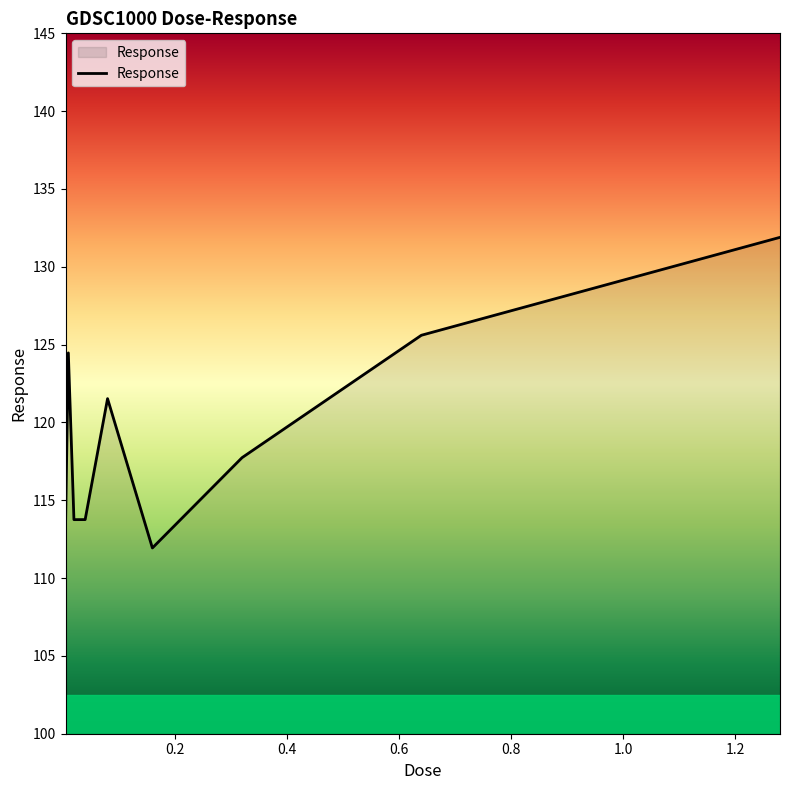

What is the smallest value displayed?

111.9